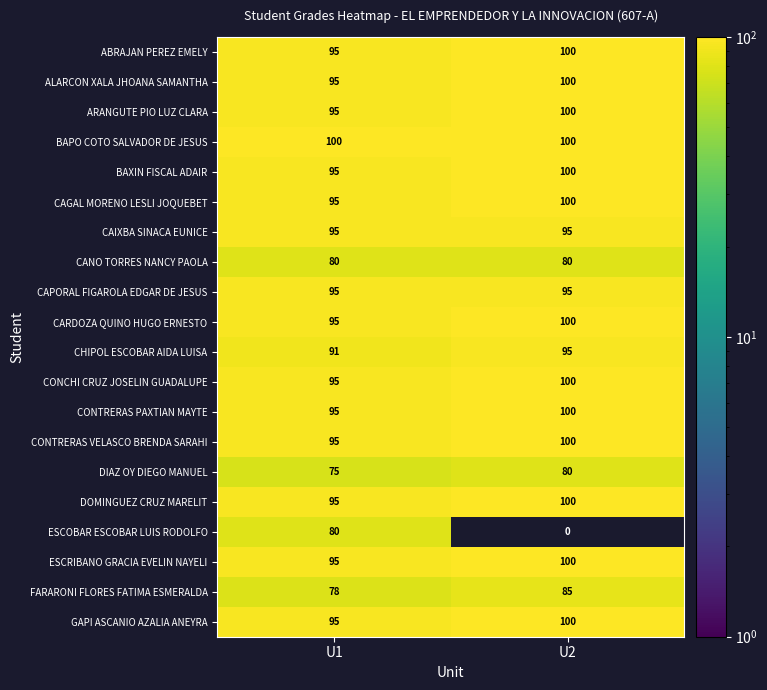

What is the total value across all series at U1?

1834